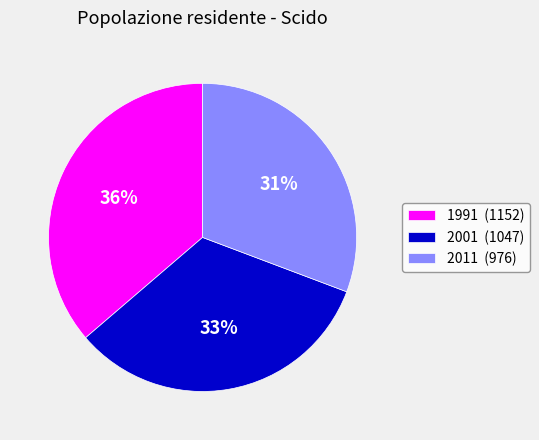

Combined, do 1991 (1152) and 2001 (1047) account for over 50%?

Yes